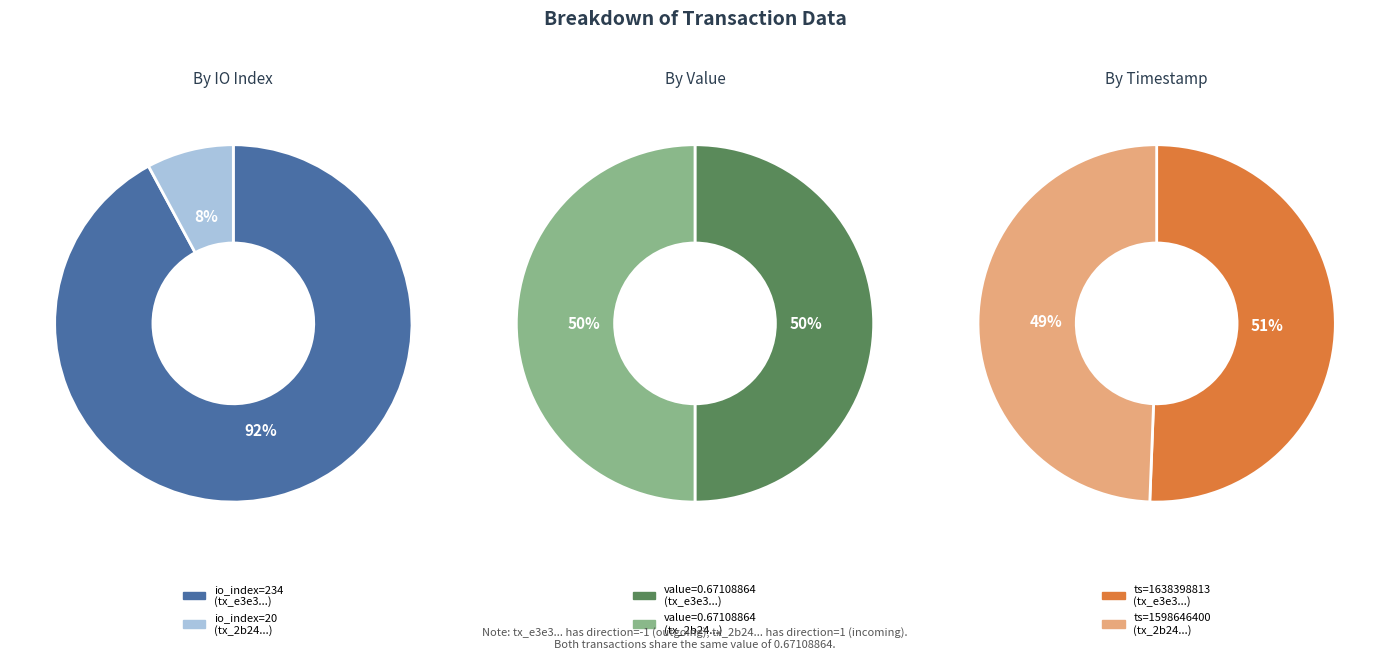

To the nearest percent, what is the combined percentage of values_value and values_io_index?

100%